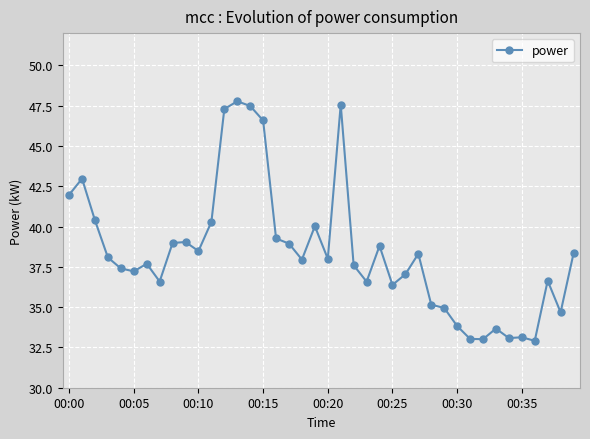

What is the minimum value shown in the chart?

32.9